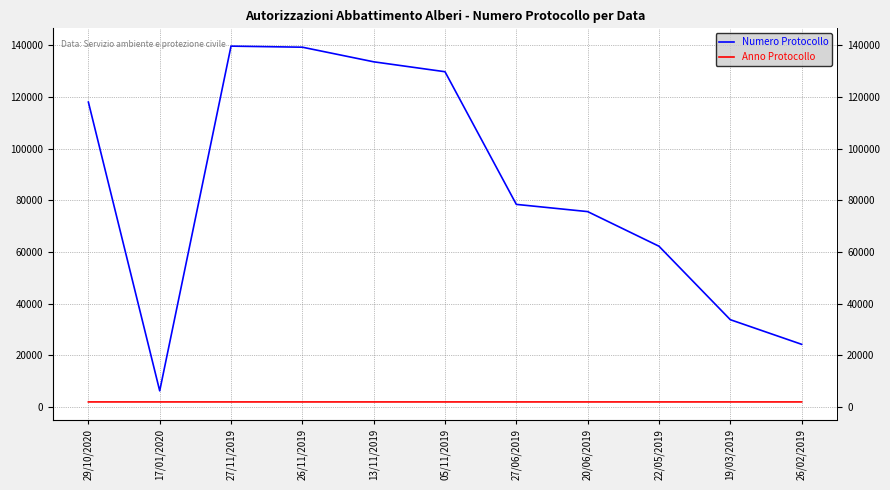

Where is Numero Protocollo nearest to the value 73024?

20/06/2019